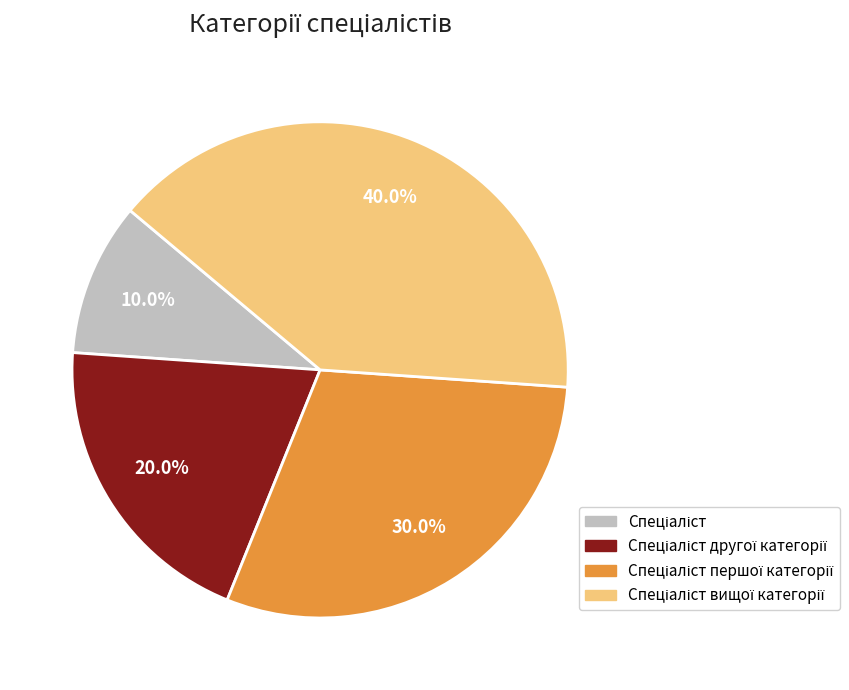

Is there any slice that represents more than half of the pie?

No